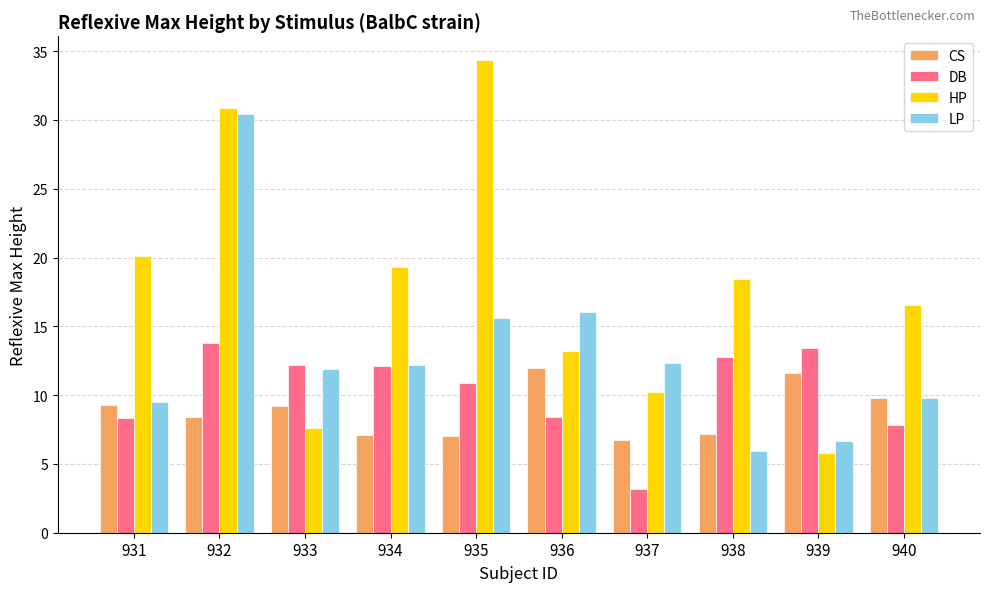

Which series has the widest spread of values?

HP